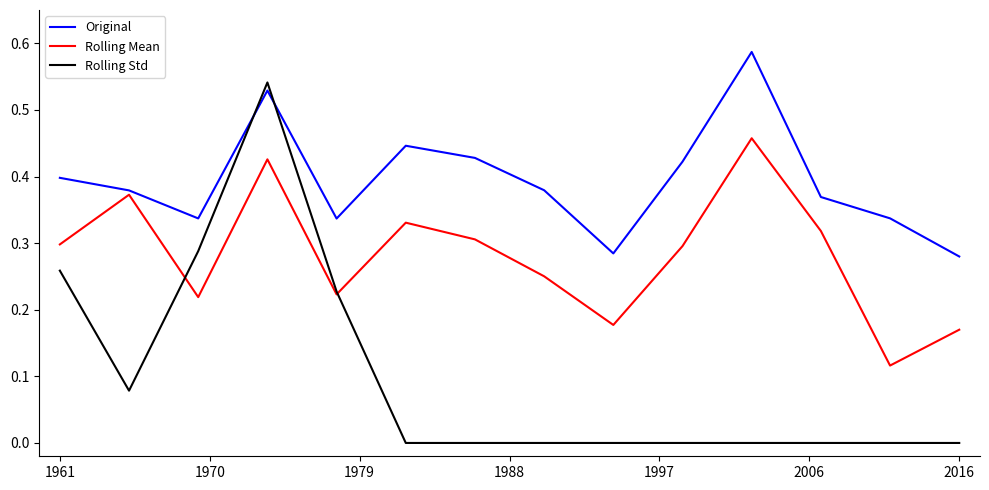

List the series in order of their overall mean, highest first.

Original, Rolling Mean, Rolling Std